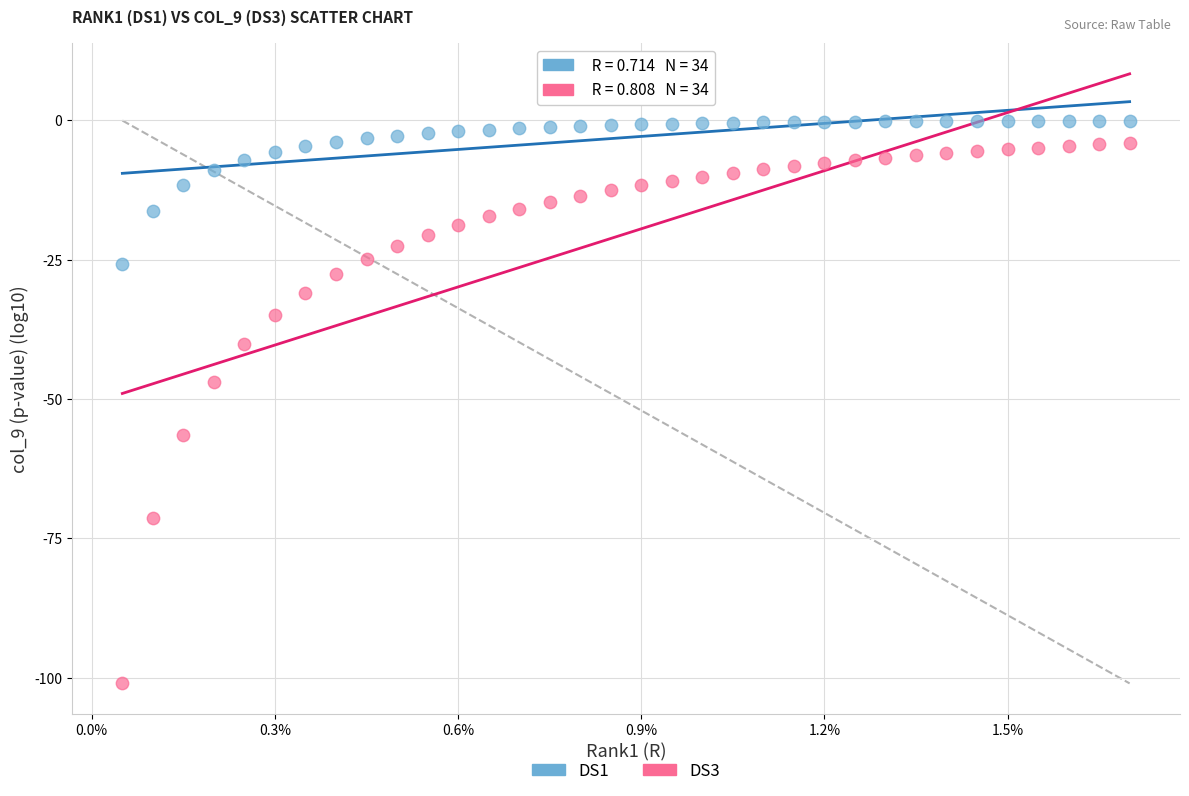

Across all data points, what is the range of Y values (max minus min)?

101.0